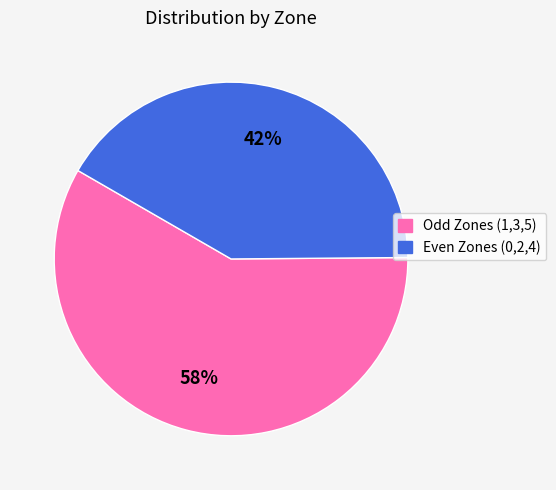

Is there a majority slice in this chart?

Yes